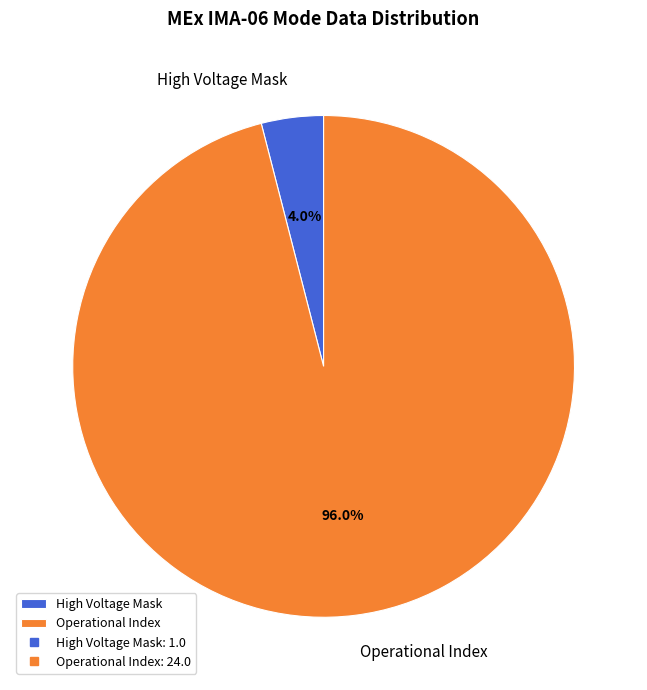

Between Operational Index and High Voltage Mask, which is larger?

Operational Index